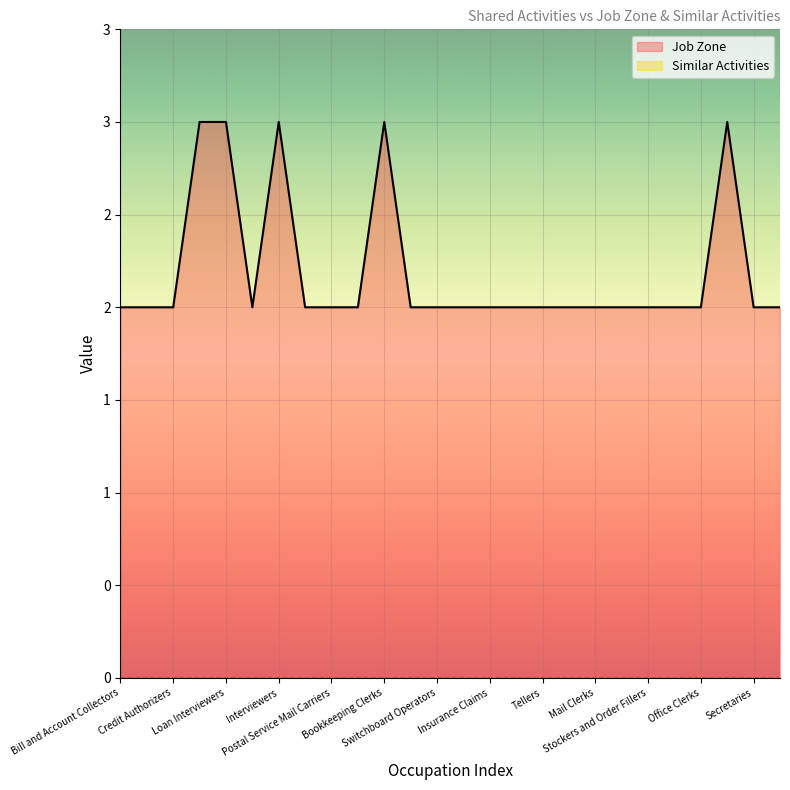

How many data points does each series have?

26